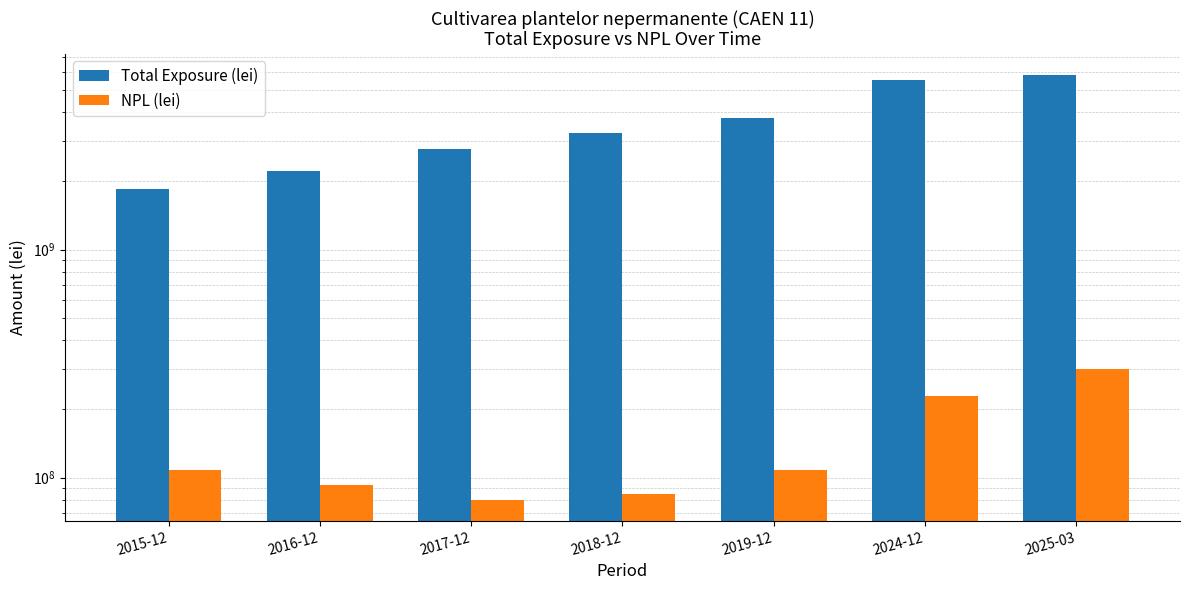

What is the minimum value shown in the chart?

80096416